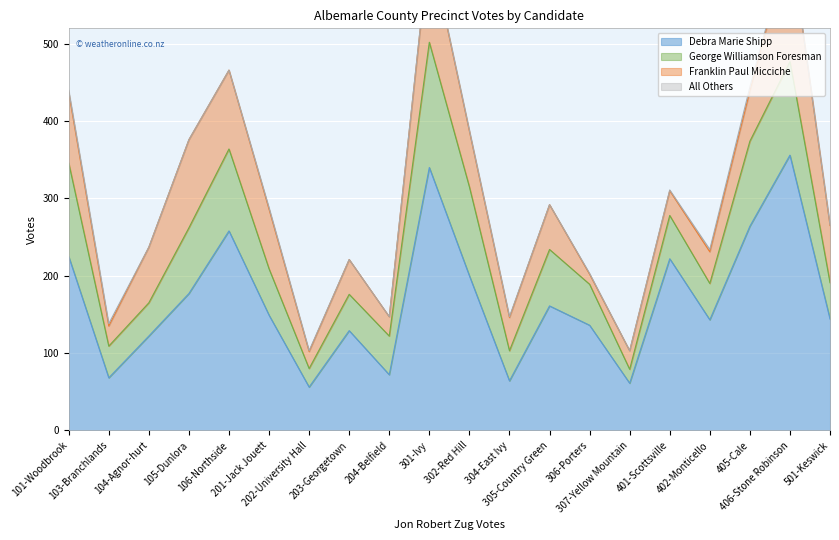

Reading left to right, what are all the values shown in this chart?

Debra Marie Shipp: 101-Woodbrook=225	103-Branchlands=68	104-Agnor-hurt=122	105-Dunlora=177	106-Northside=258	201-Jack Jouett=149	202-University Hall=56	203-Georgetown=129	204-Belfield=72	301-Ivy=340	302-Red Hill=200	304-East Ivy=64	305-Country Green=161	306-Porters=136	307-Yellow Mountain=61	401-Scottsville=222	402-Monticello=143	405-Cale=264	406-Stone Robinson=356	501-Keswick=144
George Williamson Foresman: 101-Woodbrook=121	103-Branchlands=41	104-Agnor-hurt=43	105-Dunlora=85	106-Northside=106	201-Jack Jouett=60	202-University Hall=24	203-Georgetown=47	204-Belfield=50	301-Ivy=162	302-Red Hill=115	304-East Ivy=39	305-Country Green=73	306-Porters=53	307-Yellow Mountain=18	401-Scottsville=56	402-Monticello=47	405-Cale=110	406-Stone Robinson=121	501-Keswick=47
Franklin Paul Micciche: 101-Woodbrook=91	103-Branchlands=26	104-Agnor-hurt=72	105-Dunlora=114	106-Northside=102	201-Jack Jouett=77	202-University Hall=22	203-Georgetown=45	204-Belfield=25	301-Ivy=127	302-Red Hill=72	304-East Ivy=43	305-Country Green=58	306-Porters=13	307-Yellow Mountain=24	401-Scottsville=32	402-Monticello=41	405-Cale=65	406-Stone Robinson=158	501-Keswick=74
All Others: 101-Woodbrook=3	103-Branchlands=3	104-Agnor-hurt=0	105-Dunlora=0	106-Northside=0	201-Jack Jouett=2	202-University Hall=1	203-Georgetown=0	204-Belfield=0	301-Ivy=1	302-Red Hill=1	304-East Ivy=1	305-Country Green=0	306-Porters=1	307-Yellow Mountain=0	401-Scottsville=1	402-Monticello=3	405-Cale=5	406-Stone Robinson=0	501-Keswick=1